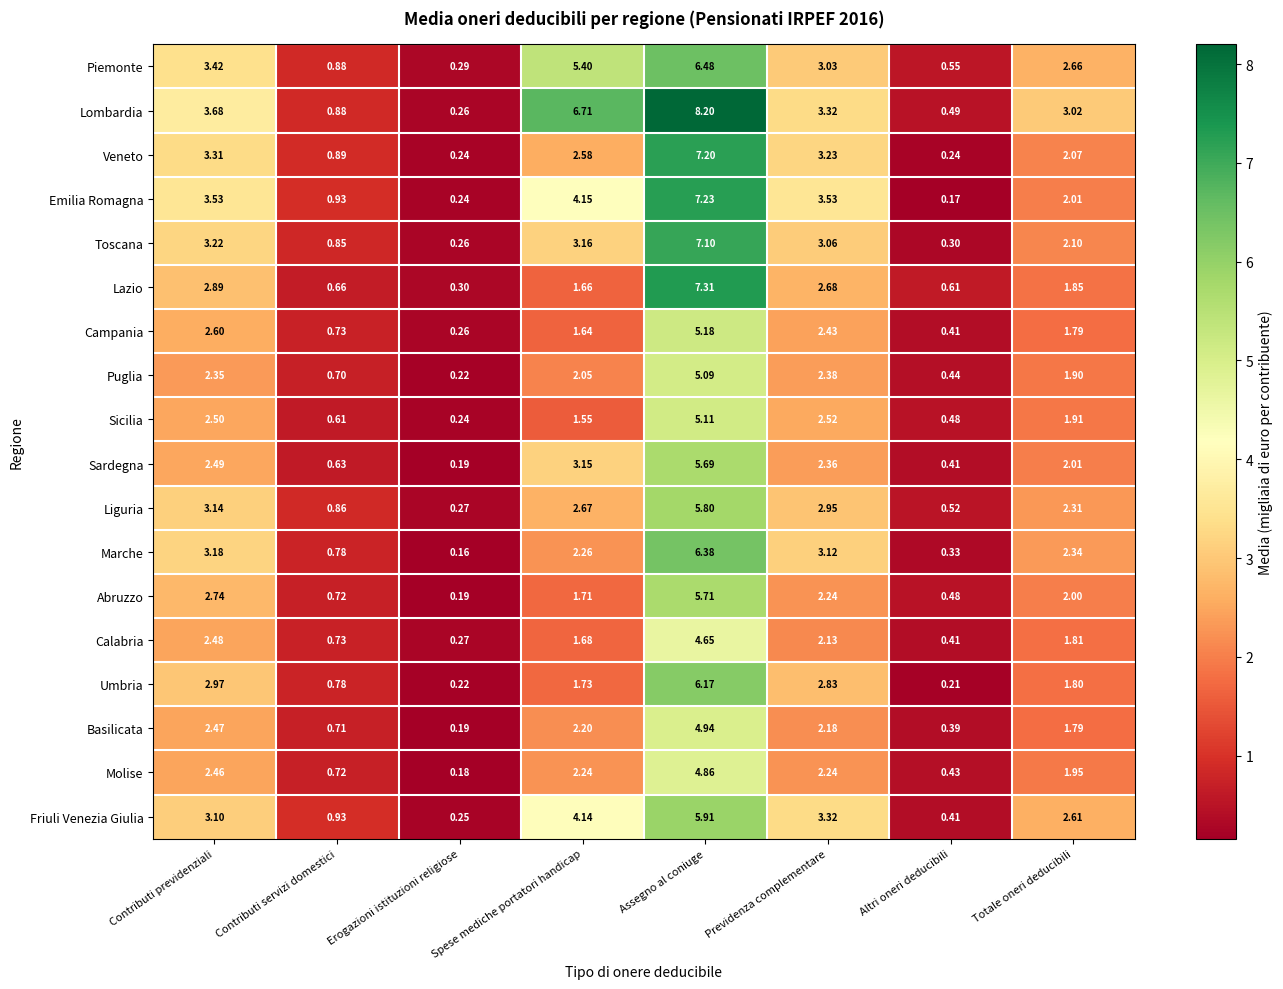

Which series has the widest spread of values?

Lombardia